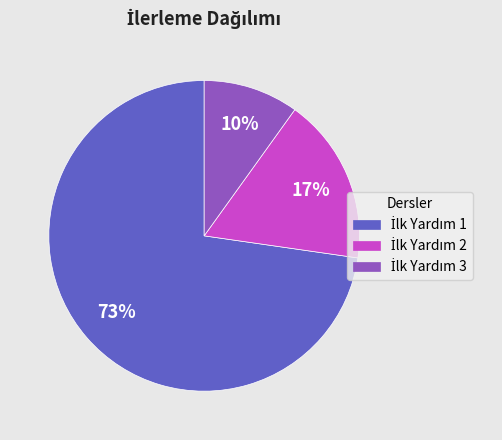

Is there a majority slice in this chart?

Yes